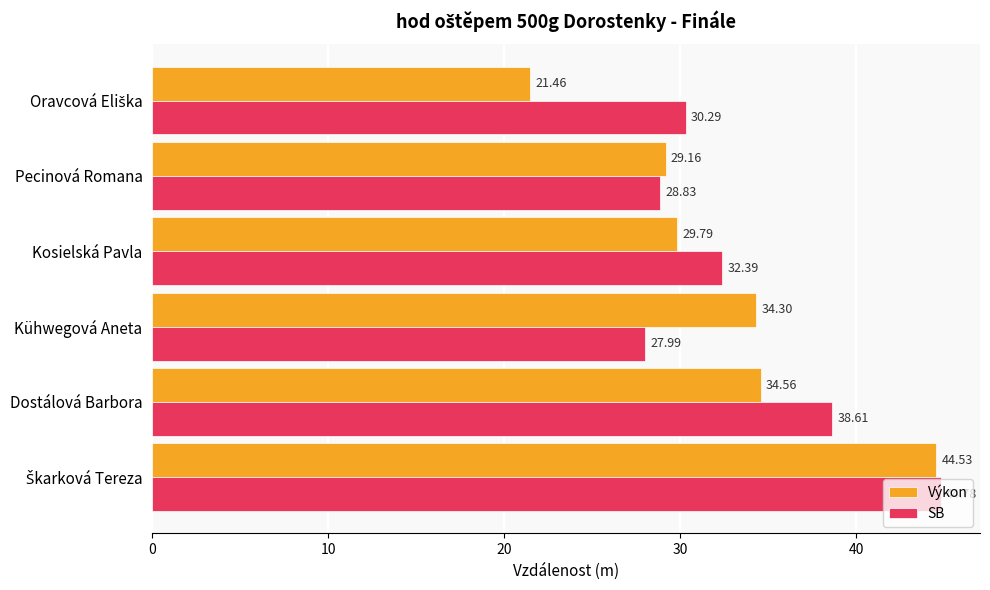

What are all the series names shown in the legend?

Výkon, SB